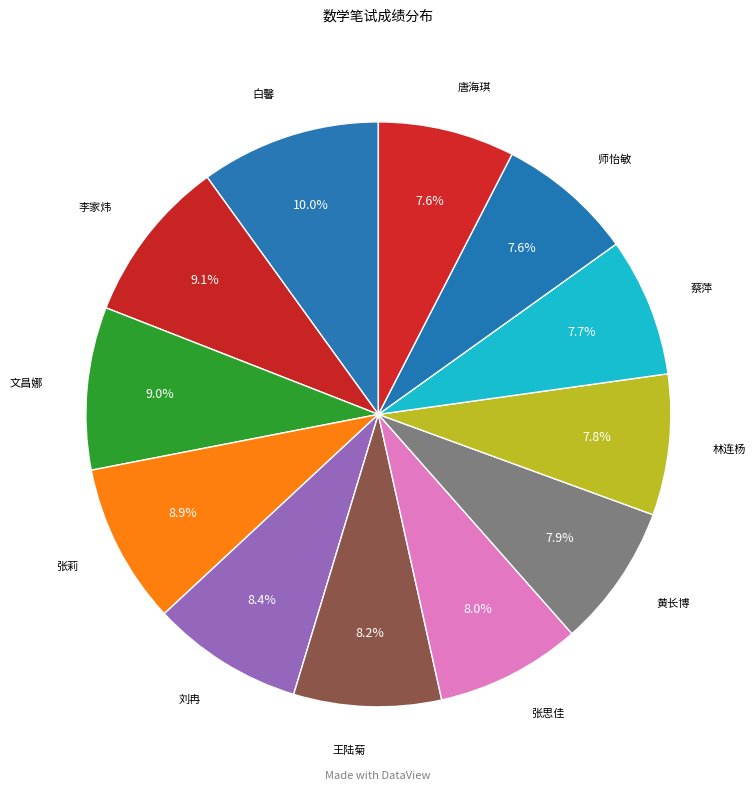

Count the number of slices in the pie.

12